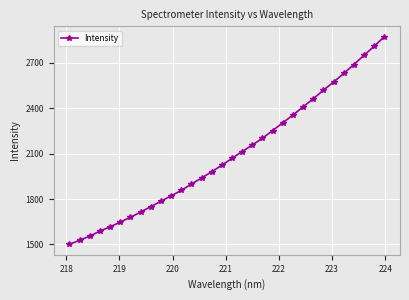

What is the average value?

2095.0